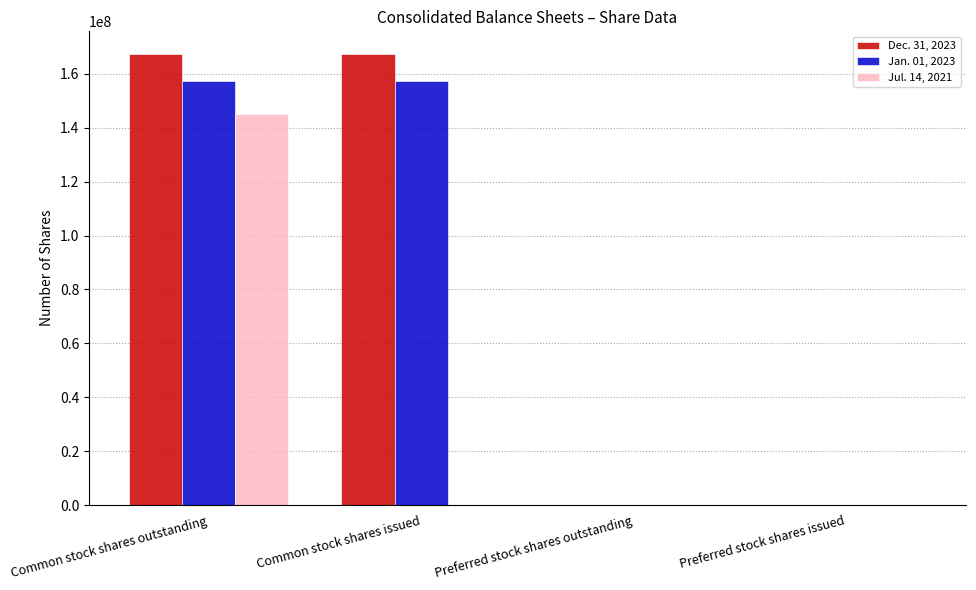

What is the sum of the Dec. 31, 2023 values at Common stock shares issued and Common stock shares outstanding?

334784630